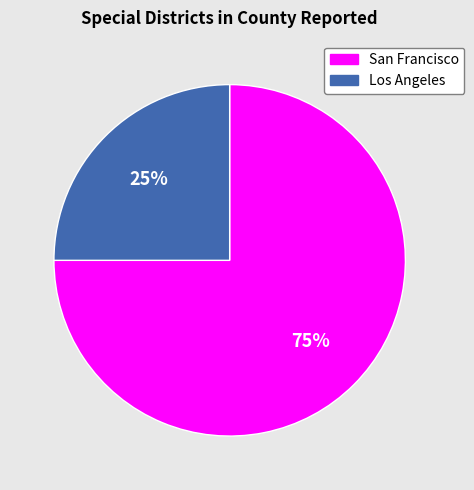

Is San Francisco the majority of the pie?

Yes